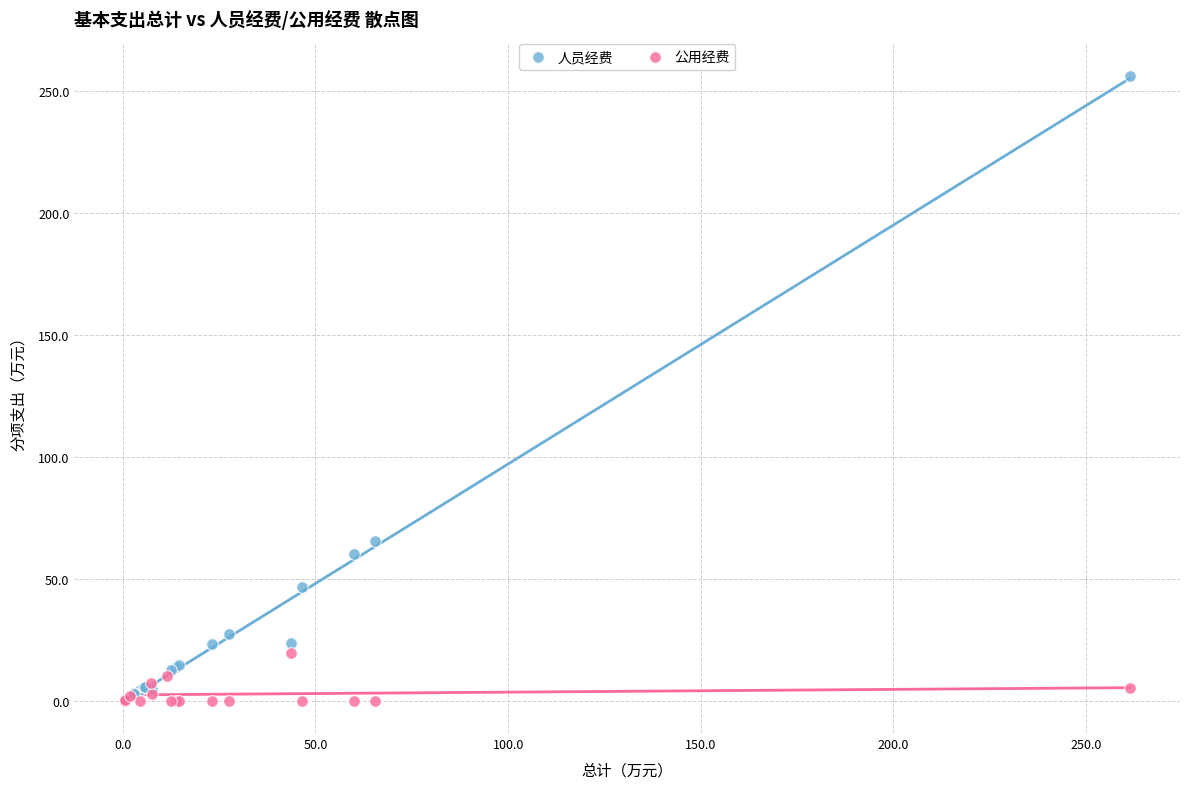

Which series has the widest spread of Y values?

人员经费